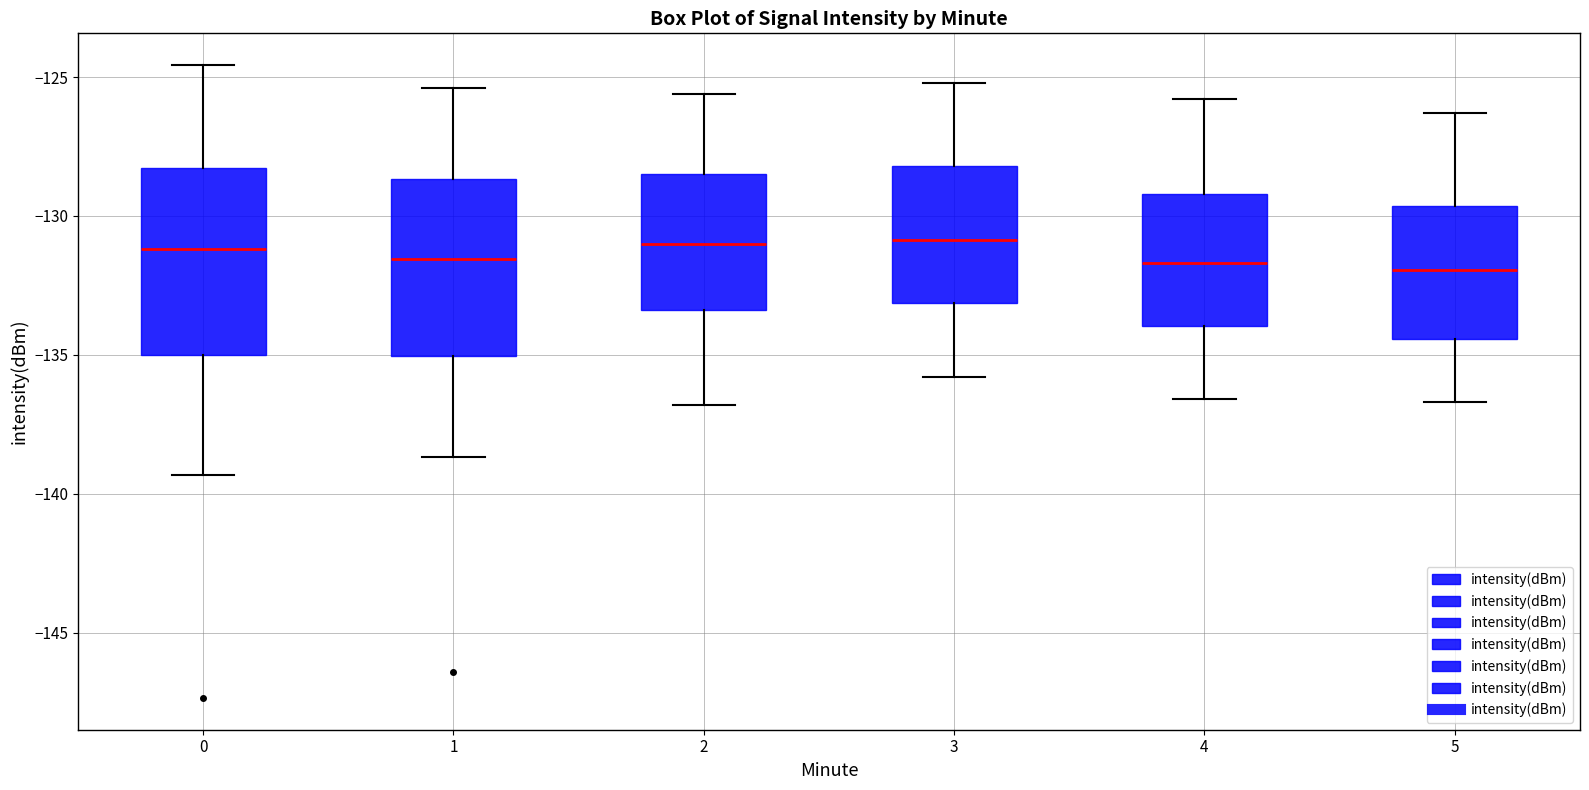

Reading left to right, read every box against the y-axis: the position of its median line, the range the box covers, and the ends of its whiskers. The values are not printed on the chart, so give them approximately, as read against the axis.

0: median -131.0, box -135.0 to -128.5, whiskers -139.5 to -124.5
1: median -131.5, box -135.0 to -128.5, whiskers -138.5 to -125.5
2: median -131.0, box -133.5 to -128.5, whiskers -137.0 to -125.5
3: median -131.0, box -133.0 to -128.0, whiskers -136.0 to -125.0
4: median -131.5, box -134.0 to -129.0, whiskers -136.5 to -126.0
5: median -132.0, box -134.5 to -129.5, whiskers -136.5 to -126.5